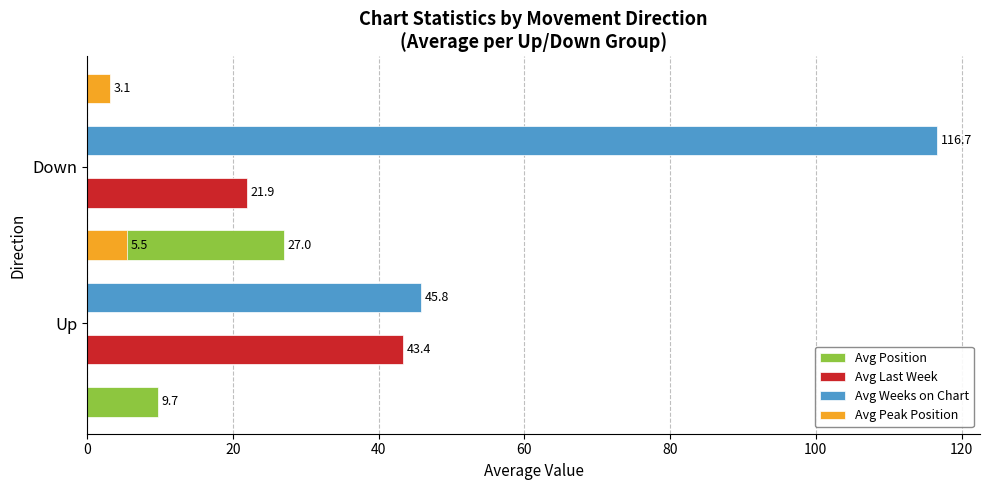

The value of Avg Last Week at Up is 25.1. True or false?

False